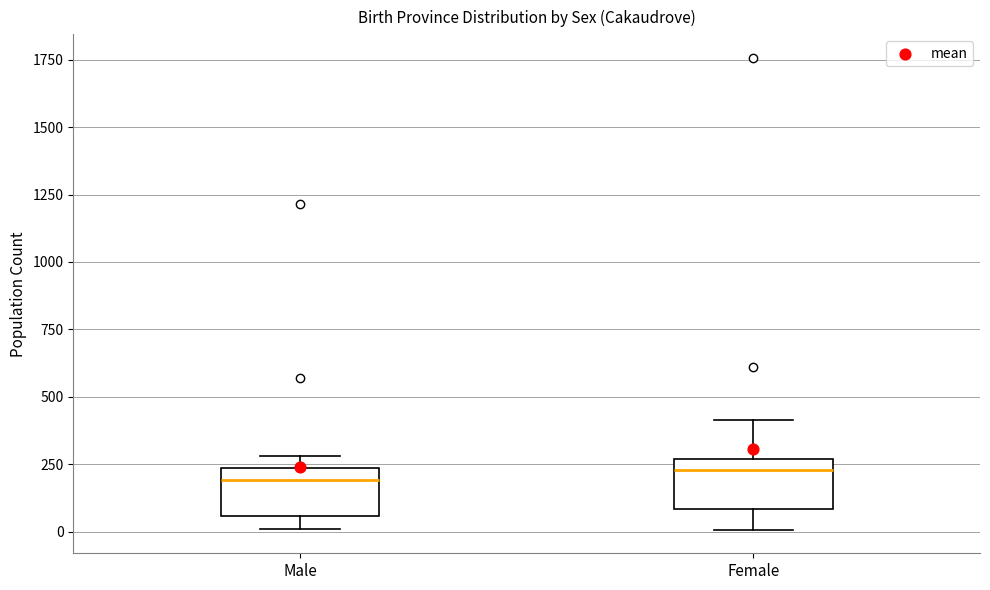

Where is the upper edge of the box for Male on the y-axis? The values are not printed on the chart, so give them approximately, as read against the axis.

250